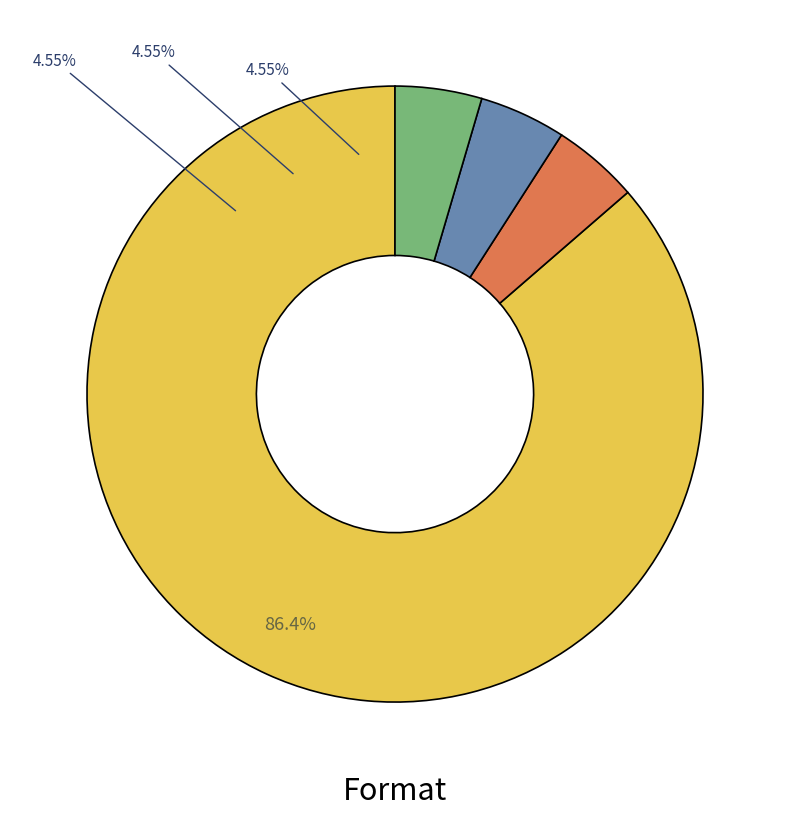

What percentage is the Hardcover slice, to the nearest percent?

5%